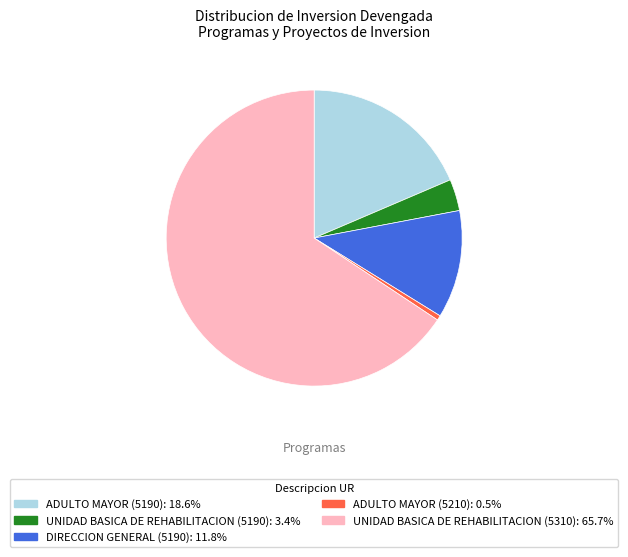

Rank the categories by value from highest to lowest.

UNIDAD BASICA DE REHABILITACION (5310), ADULTO MAYOR (5190), DIRECCION GENERAL (5190), UNIDAD BASICA DE REHABILITACION (5190), ADULTO MAYOR (5210)